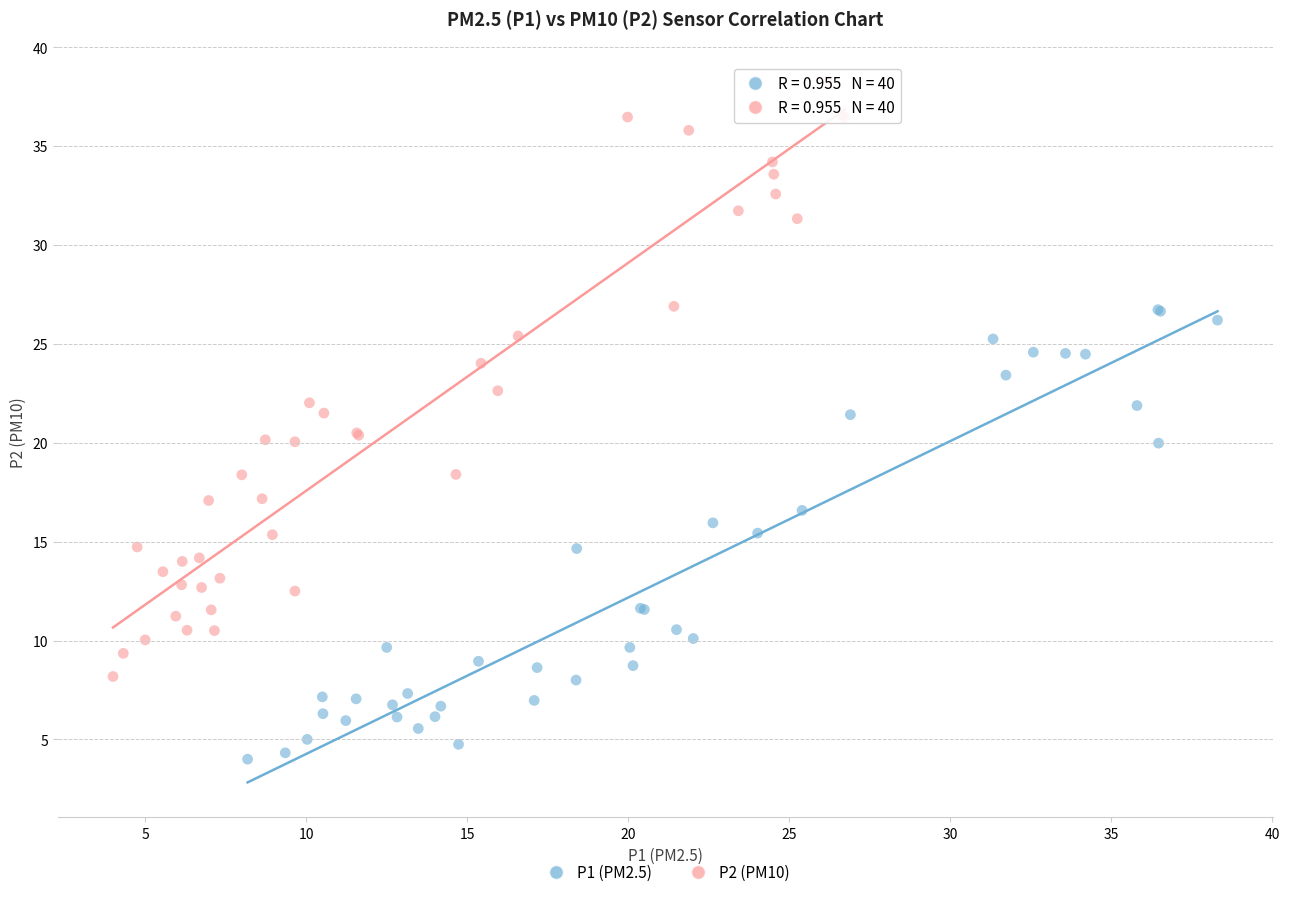

Which series reaches the maximum Y coordinate?

P2 (PM10)